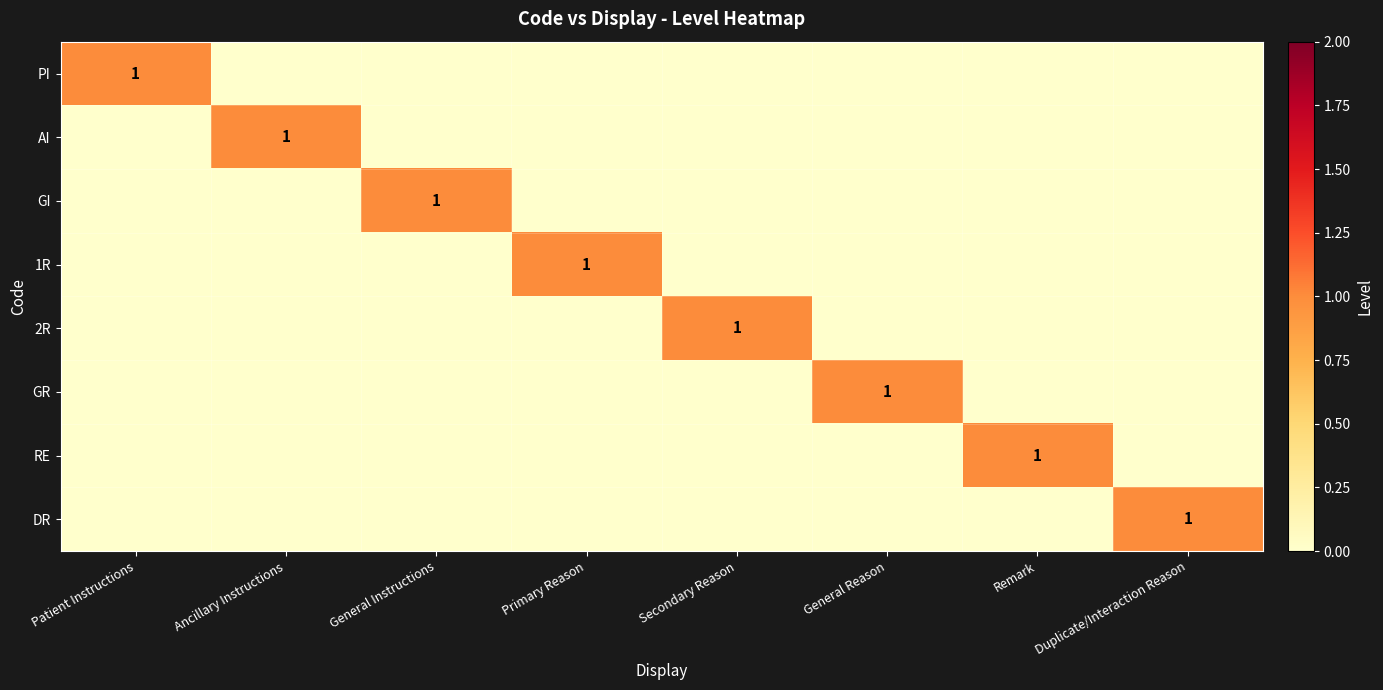

The GI series shows 1 at General Instructions. True or false?

True